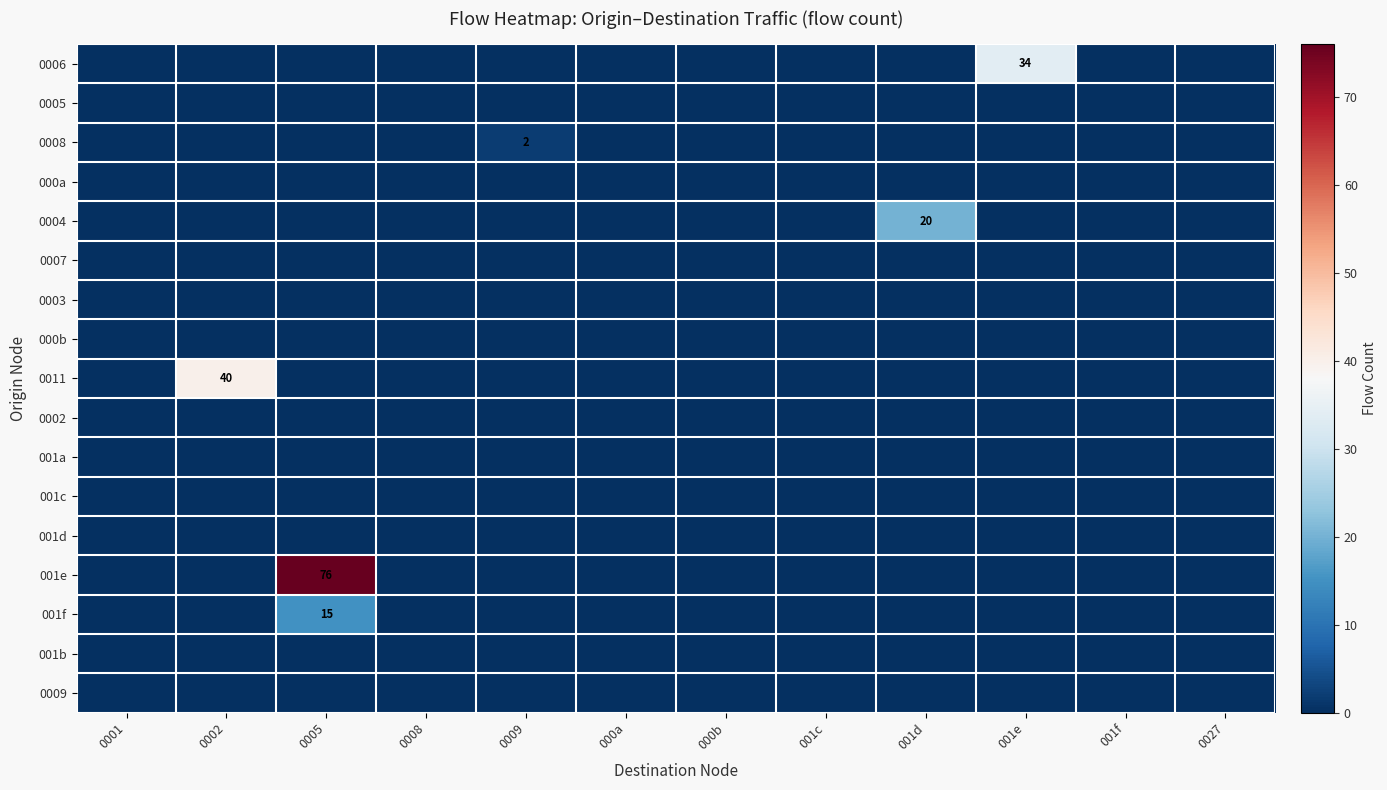

How many data points does each series have?

12